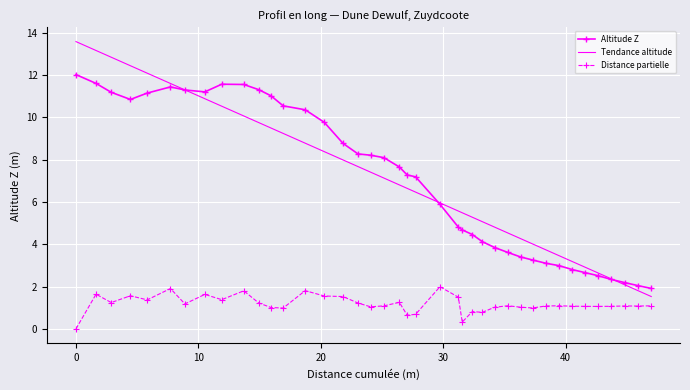

What is the maximum value shown in the chart?

13.6